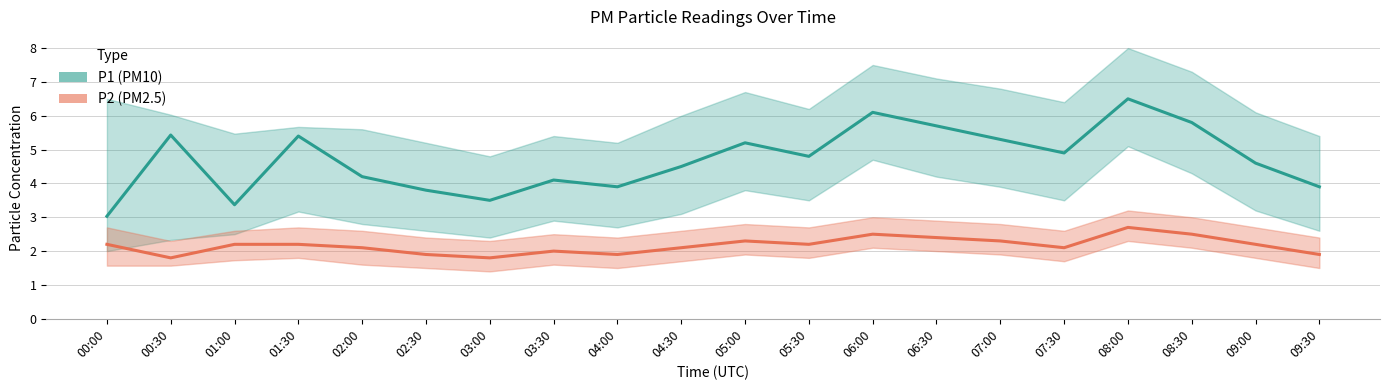

At 04:30, list the series in order from smallest to largest.

P2 (PM2.5), P1 (PM10)